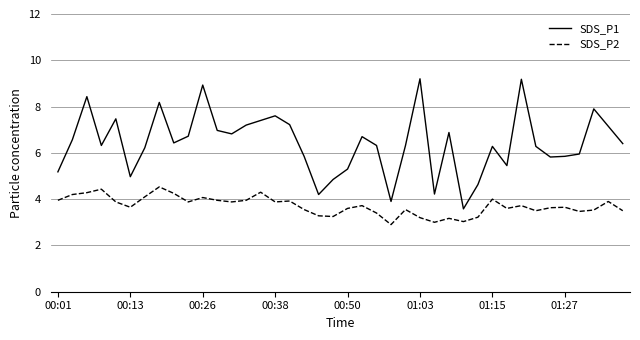

What is the difference between the maximum and second lowest values in the SDS_P1 series?

5.3